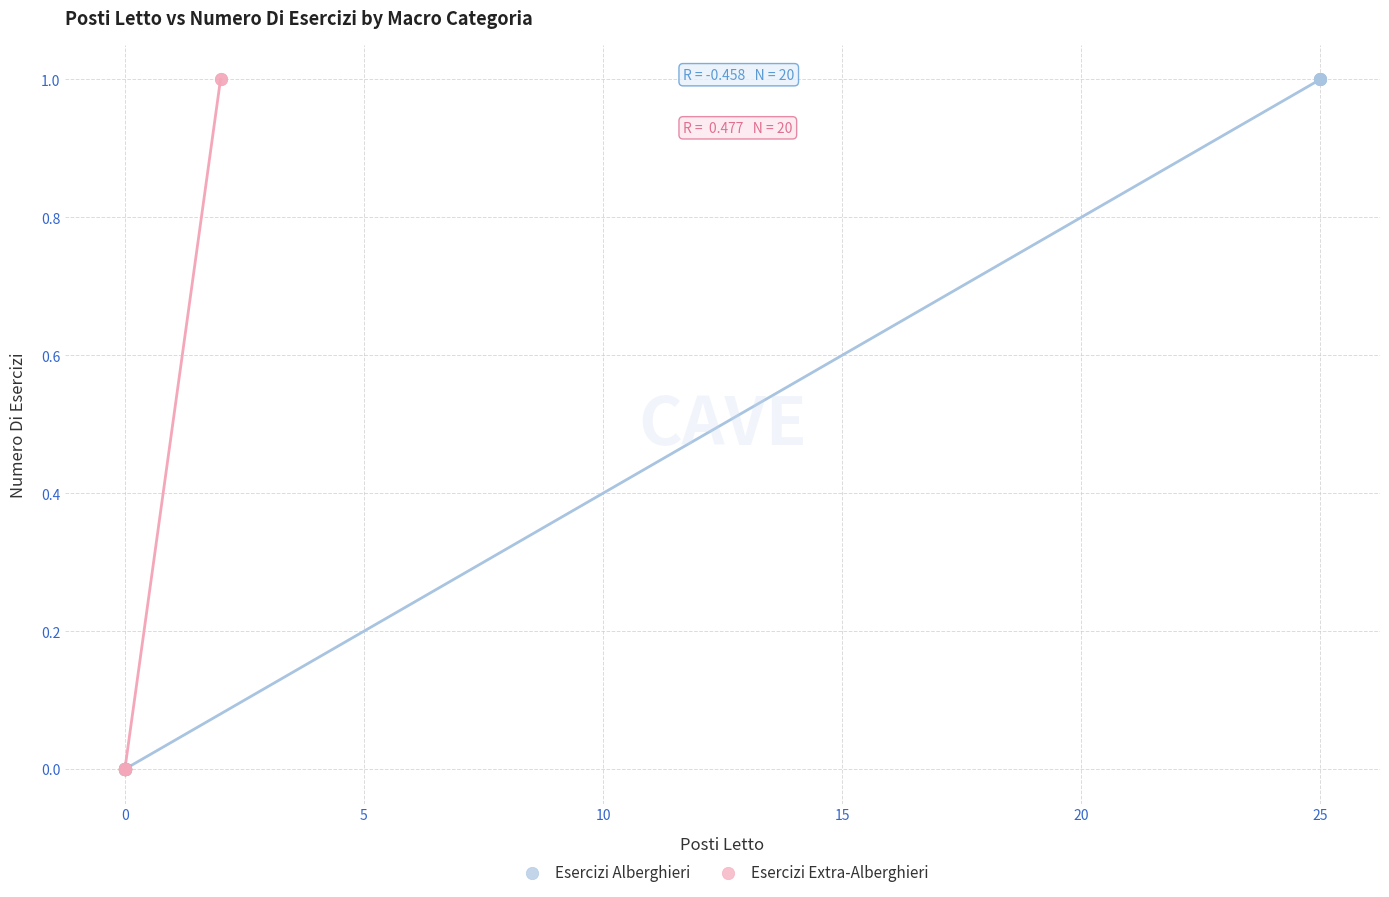

What are all the series names shown in the legend?

Esercizi Alberghieri, Esercizi Extra-Alberghieri